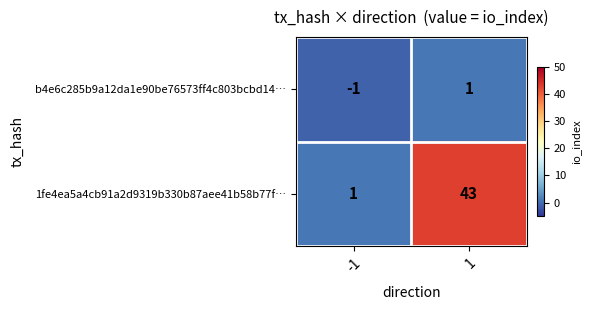

What is the maximum value for 1fe4ea5a4cb91a2d9319b330b87aee41b58b77f…?

43